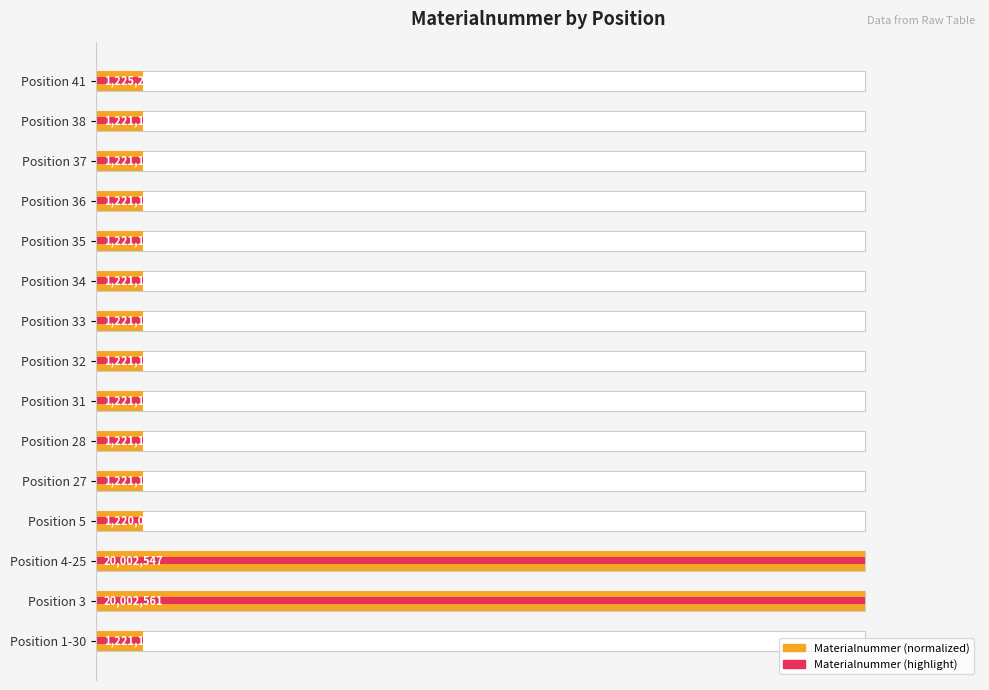

Count the number of data series in this chart.

2